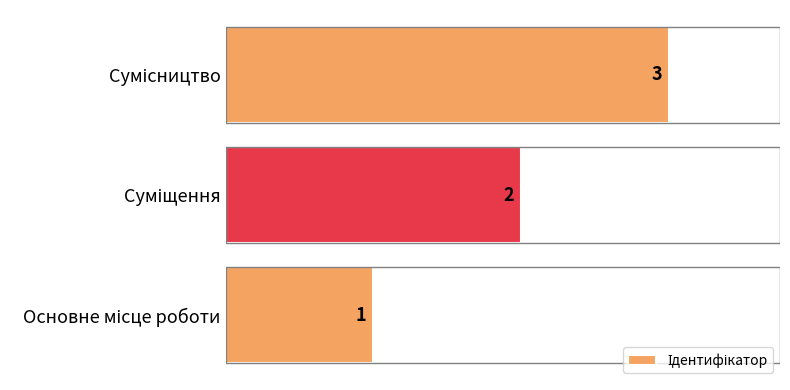

What is the sum of all values?

6